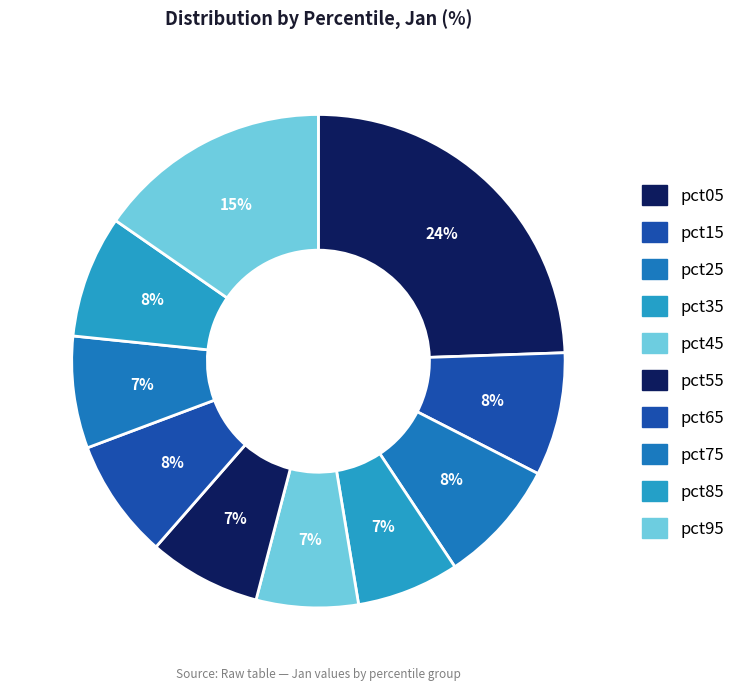

To the nearest percent, what is the average slice percentage?

10%